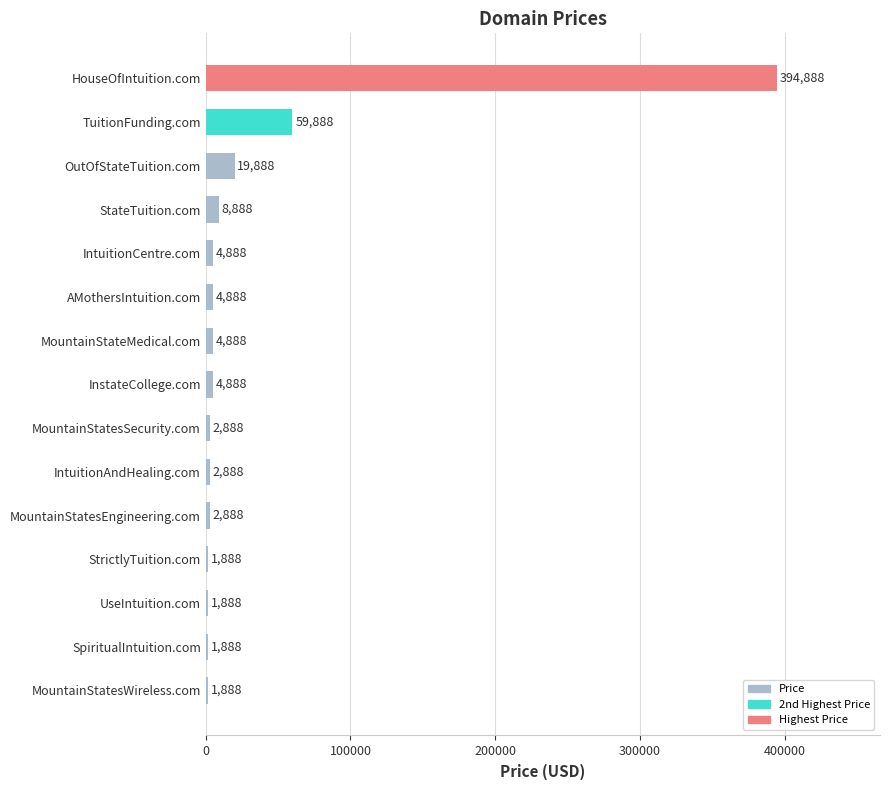

Does the chart contain any negative values?

No